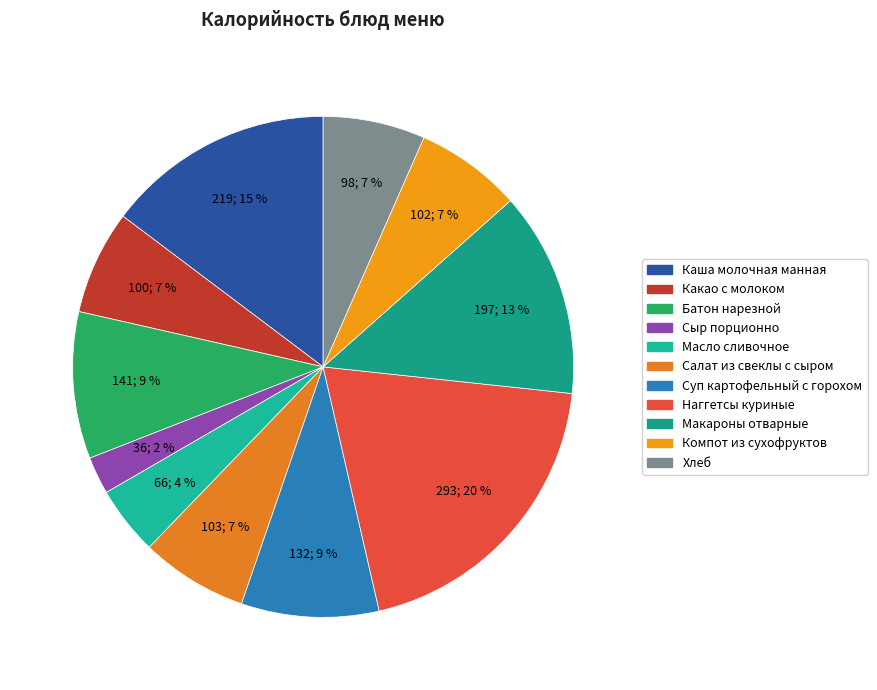

Does Суп картофельный с горохом account for over 50% of the chart?

No